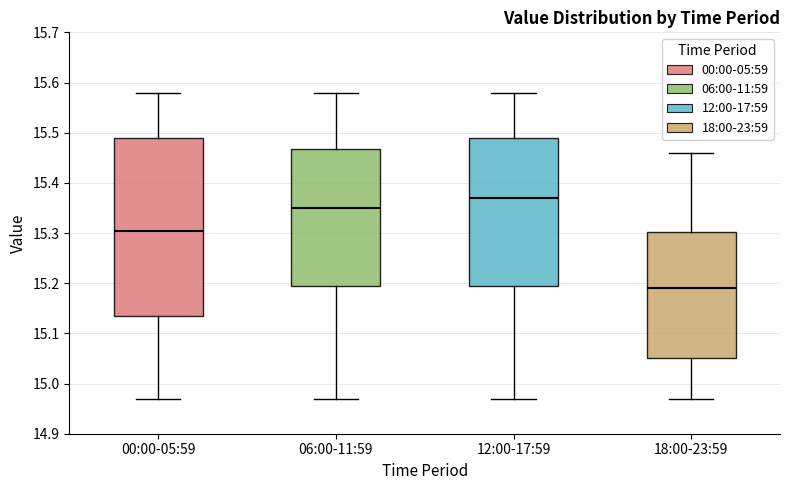

Which box has the lowest median line?

18:00-23:59